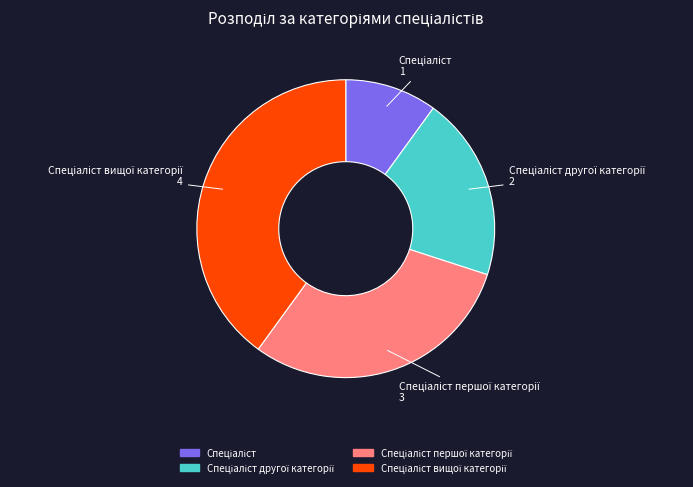

Is there a majority slice in this chart?

No